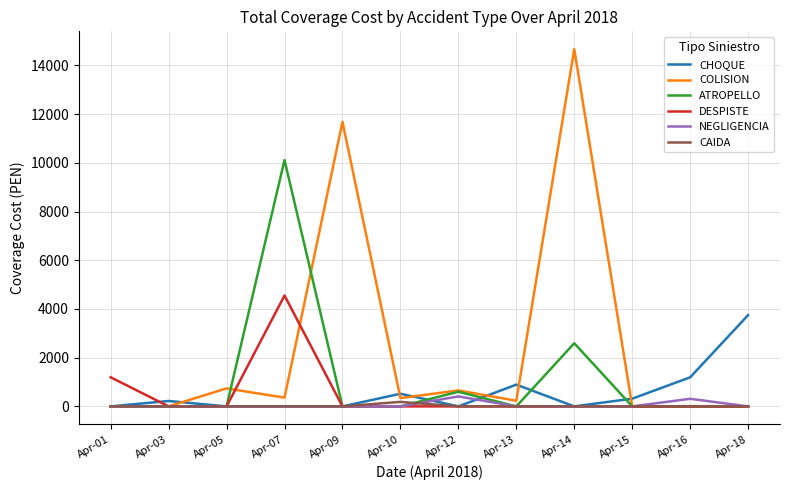

What are all the series names shown in the legend?

CHOQUE, COLISION, ATROPELLO, DESPISTE, NEGLIGENCIA, CAIDA